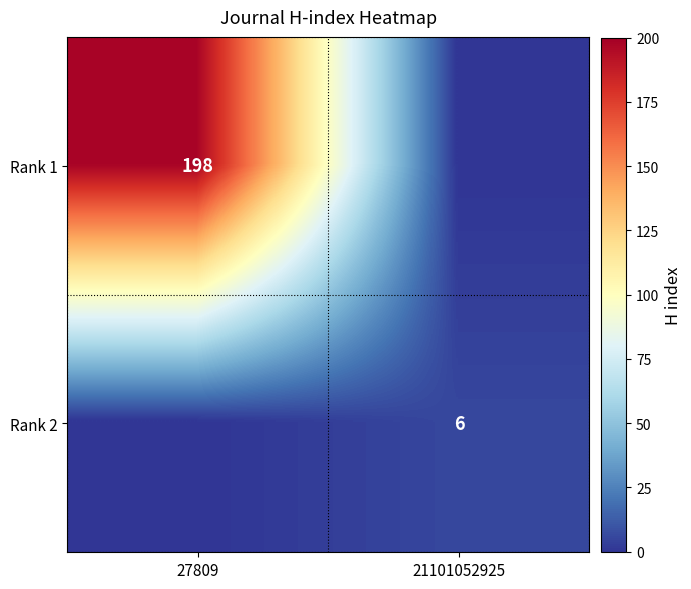

Is the value of Rank 1 at 27809 greater than the value of Rank 2 at 21101052925?

Yes